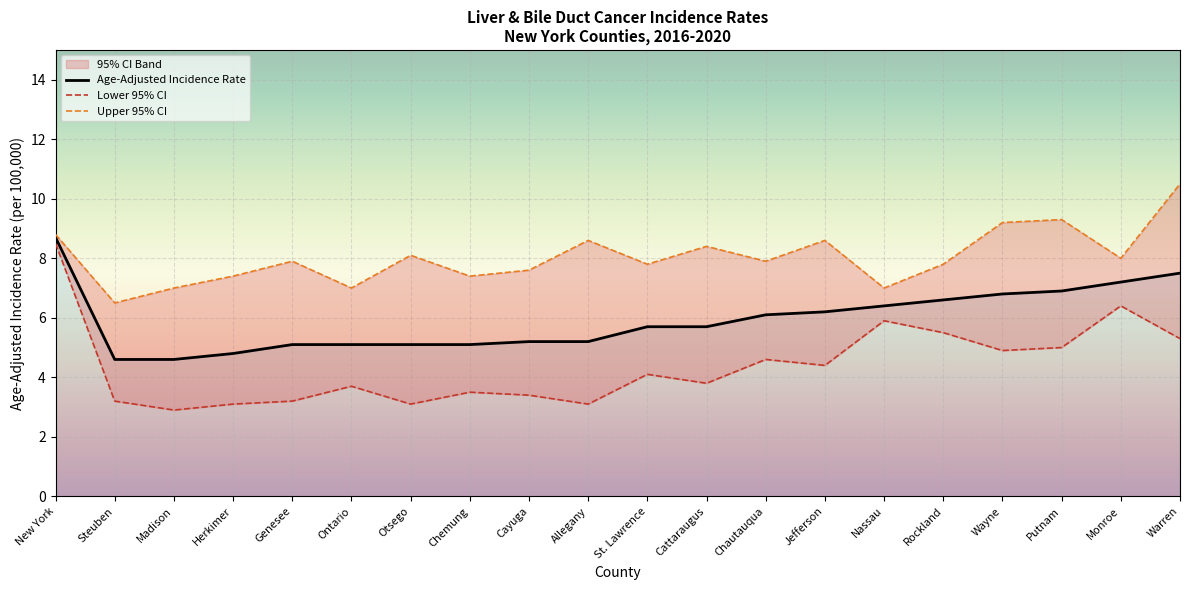

The Age-Adjusted Incidence Rate series shows 6.2 at Jefferson. True or false?

True